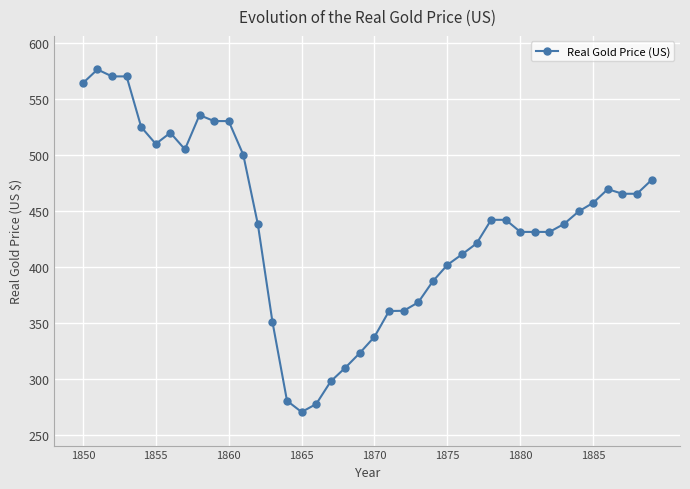

True or false: the data has more than 1 interior local peaks.

True